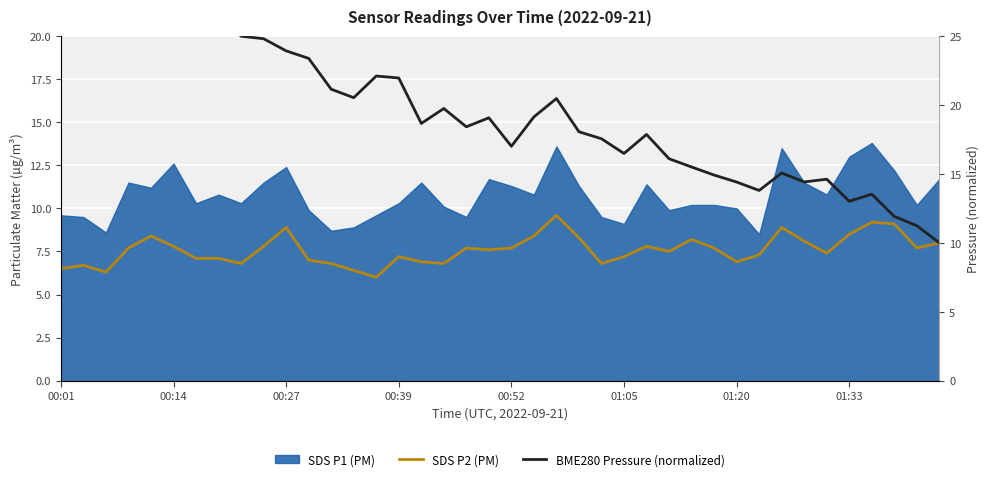

At which category does BME280 Pressure (normalized) reach its first local valley?

00:14